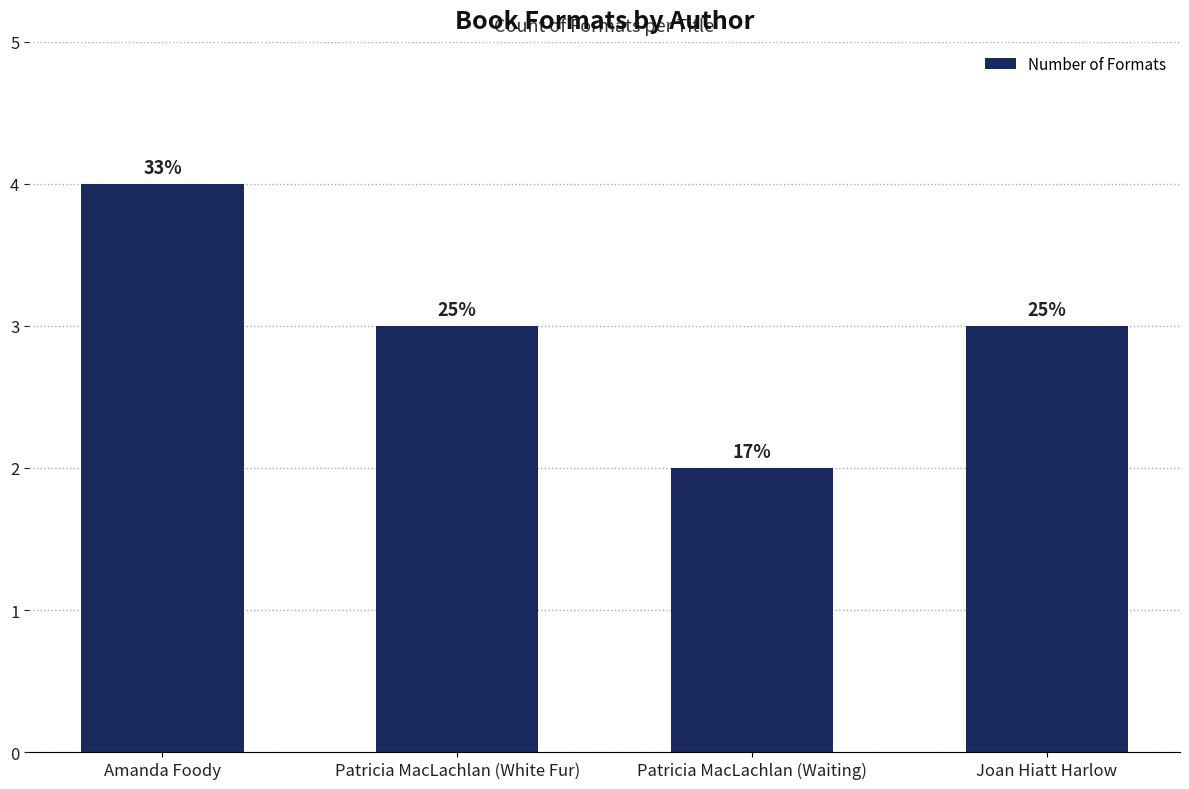

List the labels in order of value, smallest first.

Patricia MacLachlan (Waiting), Patricia MacLachlan (White Fur), Joan Hiatt Harlow, Amanda Foody